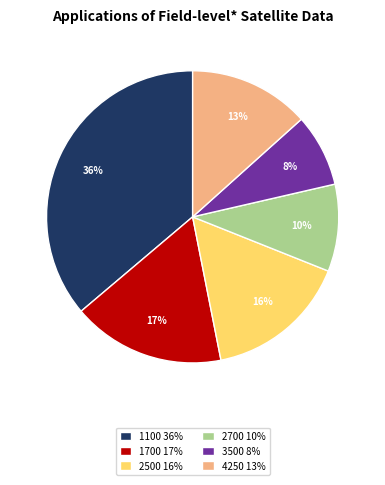

To the nearest percent, what portion does 3500 represent?

8%